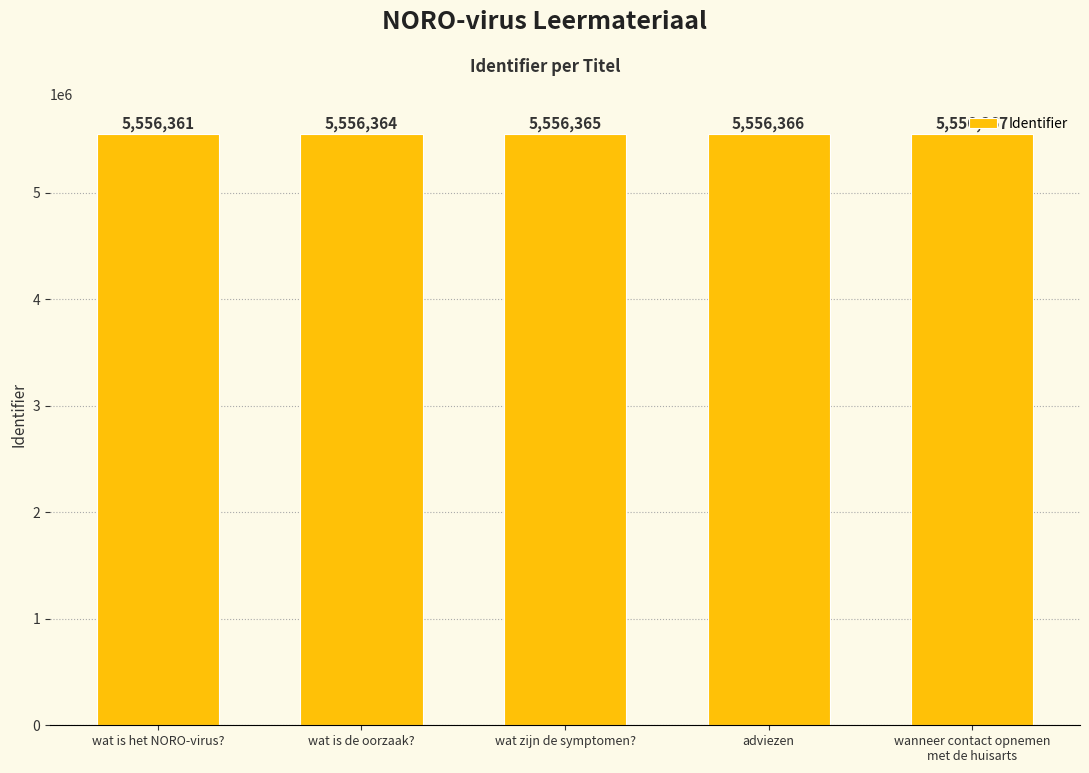

Count the values in the range 5556364 to 5556366.

3